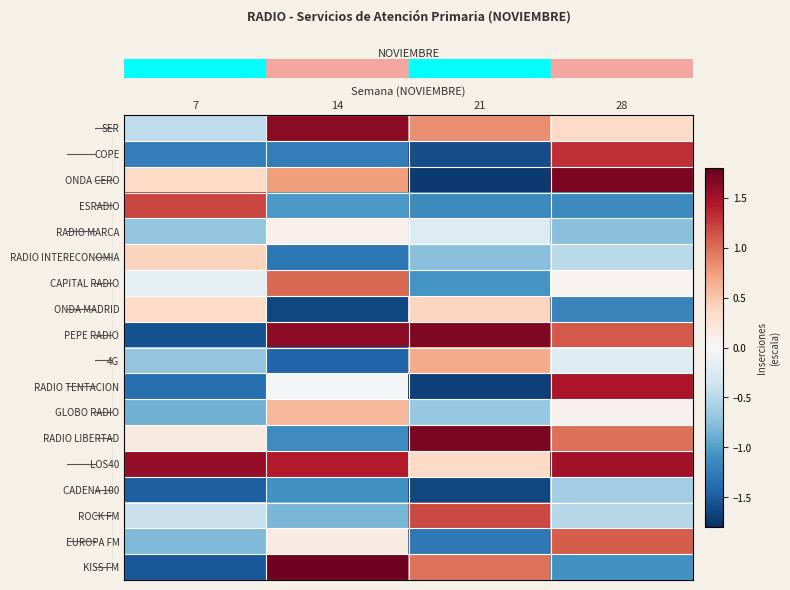

What is the total value across all series at 14?

-0.7